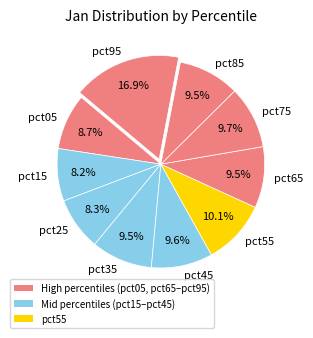

To the nearest percent, what is the difference between the largest and smallest slice percentages?

9%